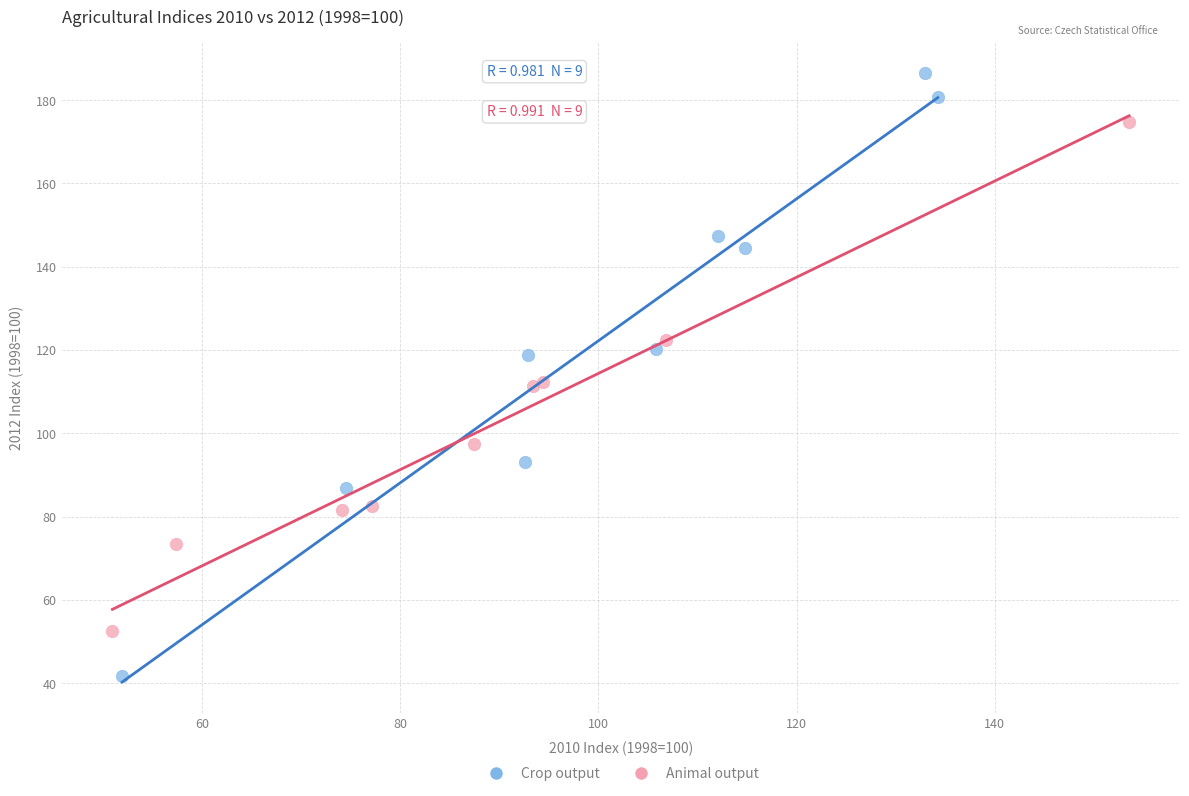

Which series reaches the maximum Y coordinate?

Crop output